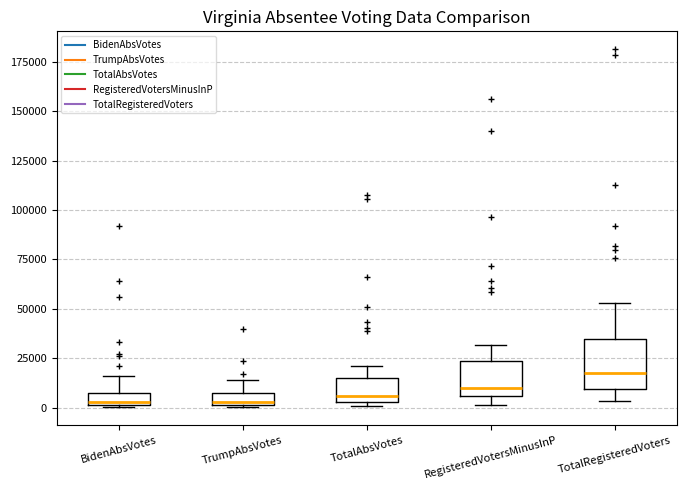

Where is the lower edge of the box for TotalAbsVotes on the y-axis? The values are not printed on the chart, so give them approximately, as read against the axis.

5000